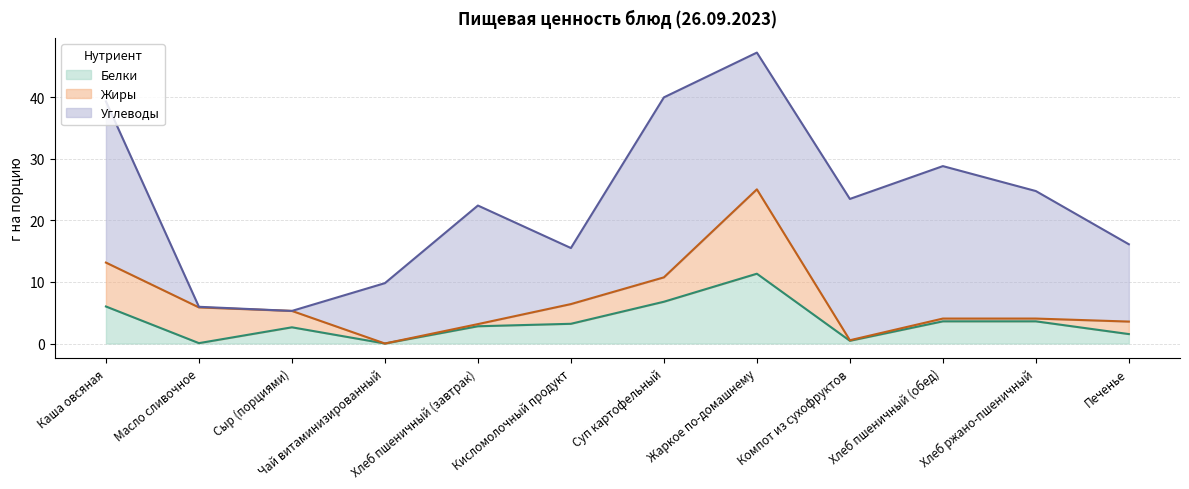

Reading left to right, extract all data points from this chart.

Белки: 6.0	0.1	2.6	0.0	2.8	3.2	6.8	11.3	0.4	3.6	3.6	1.5
Жиры: 7.1	5.8	2.7	0.0	0.3	3.2	4.0	13.7	0.1	0.5	0.5	2.0
Углеводы: 26.2	0.1	0.0	9.8	19.2	9.1	29.2	22.2	22.9	24.8	20.7	12.6